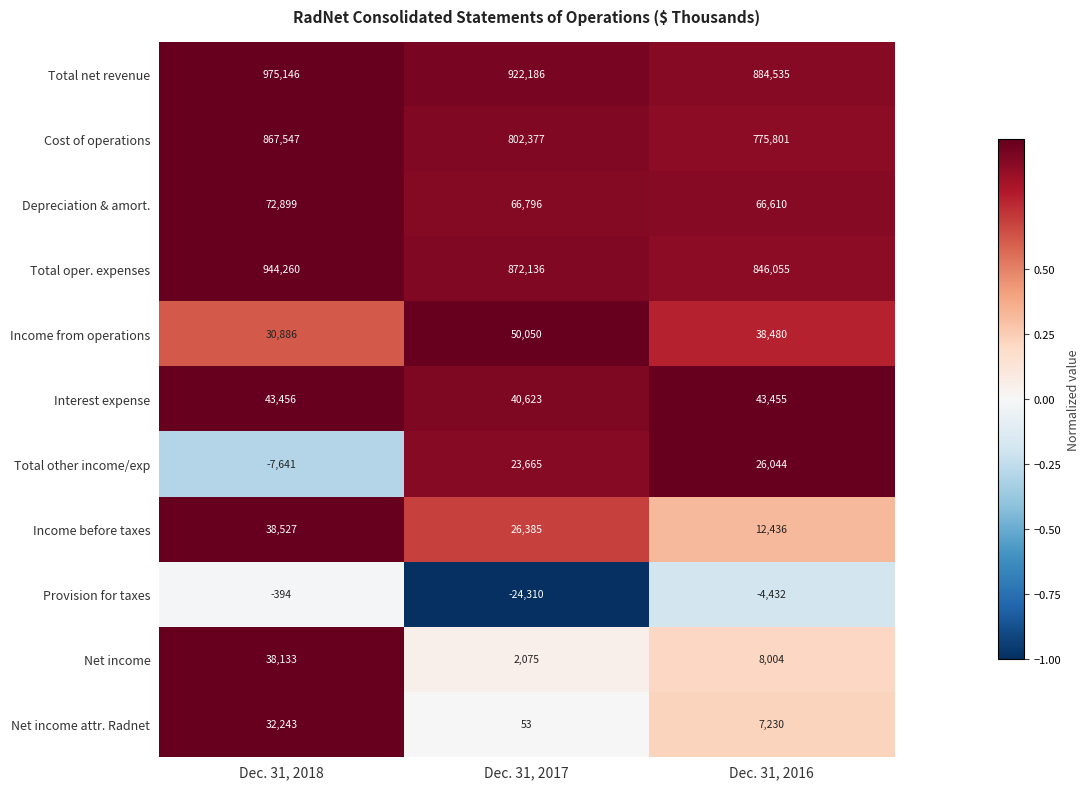

What is the sum of all Total other income/exp values?

42068